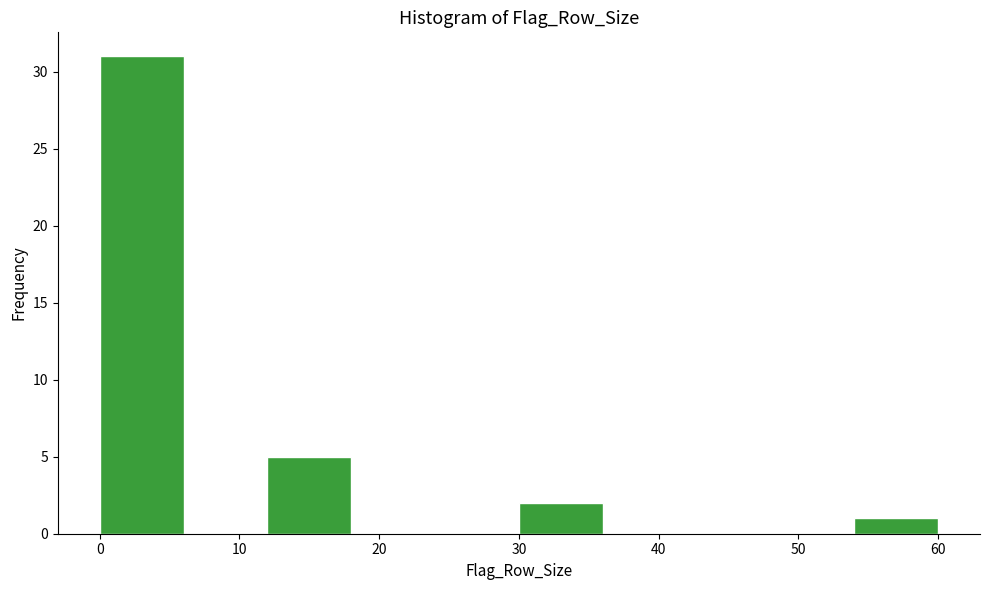

How tall is the bar that spans 12 to 18 on the x-axis? The values are not printed on the chart, so give them approximately, as read against the axis.

5